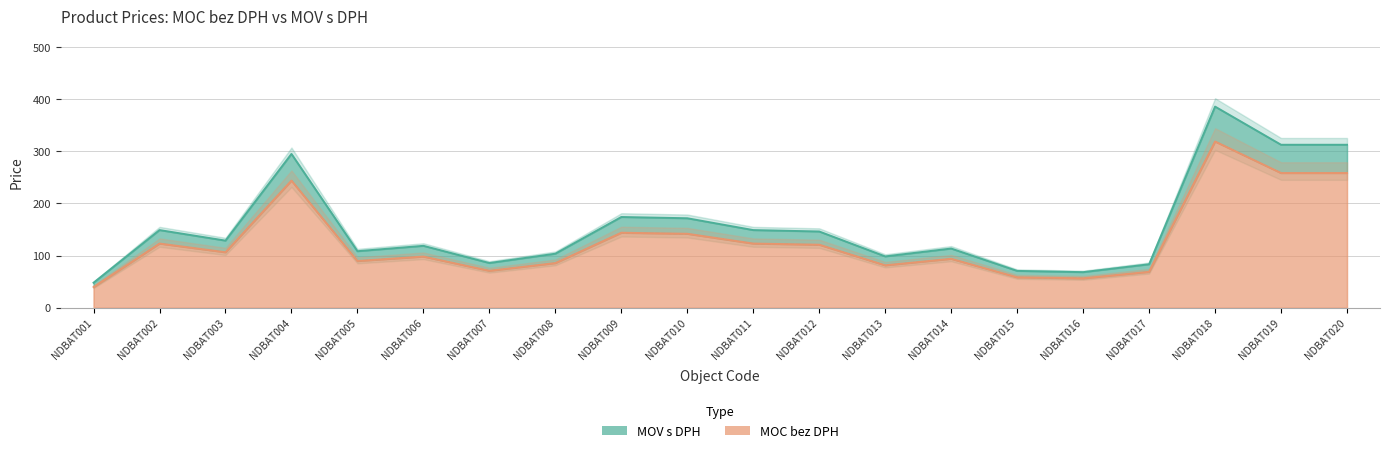

Where is the first local maximum for MOV s DPH?

NDBAT002